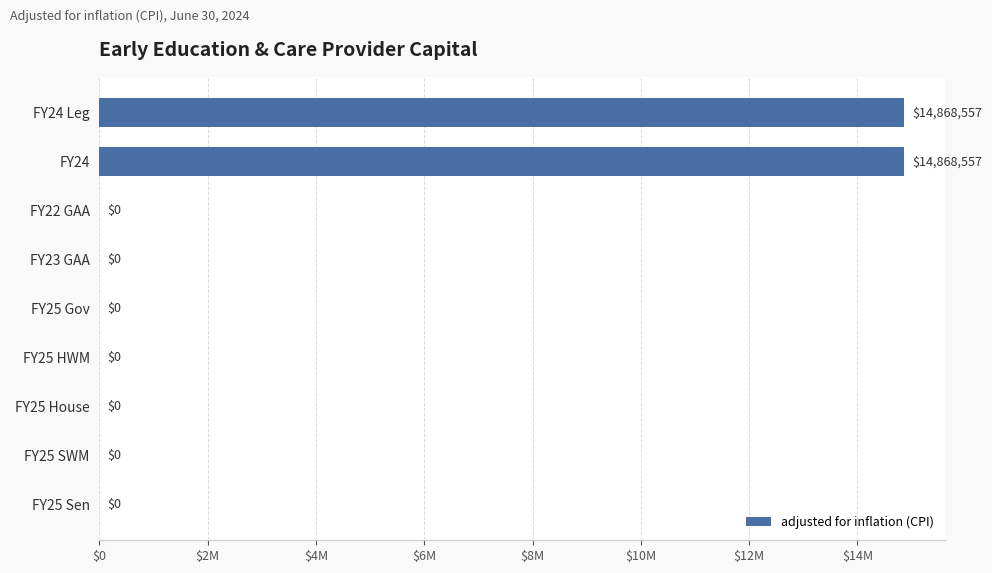

Are the bars horizontal?

Yes